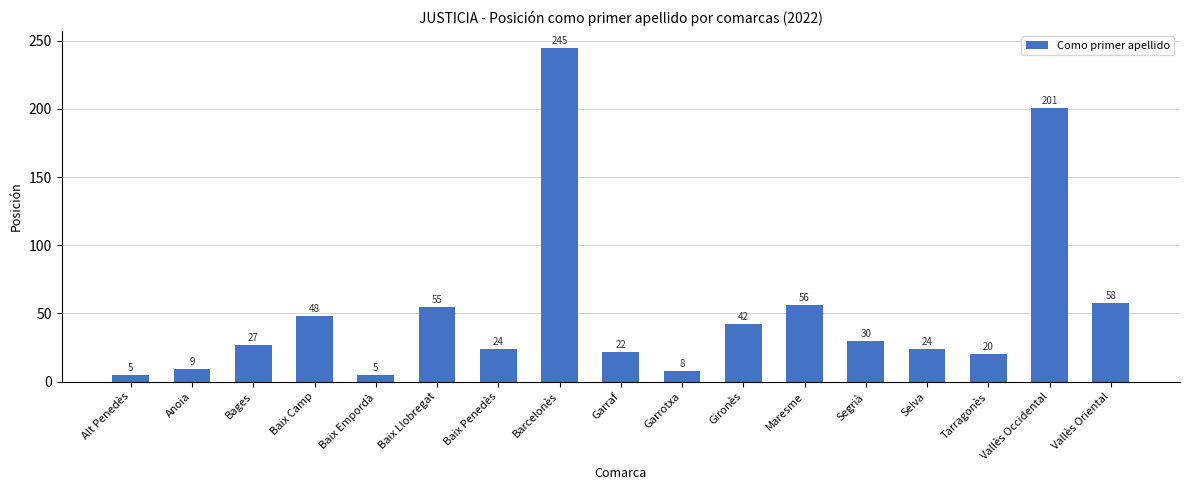

What is the ratio of the value at Segrià to the value at Bages?

1.1